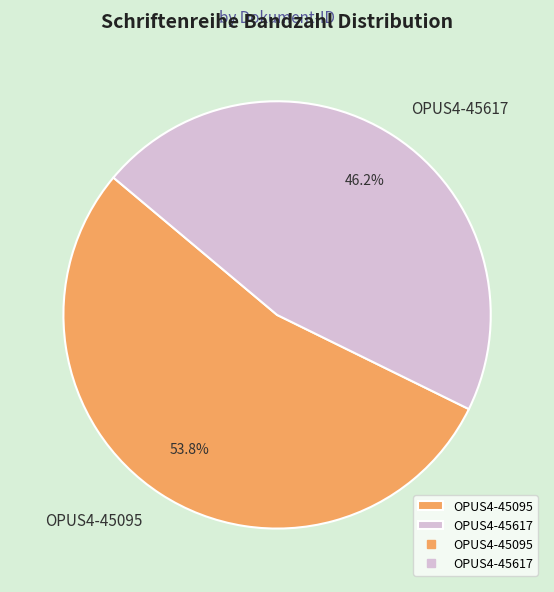

How much of the chart is everything except OPUS4-45095?

46.2%